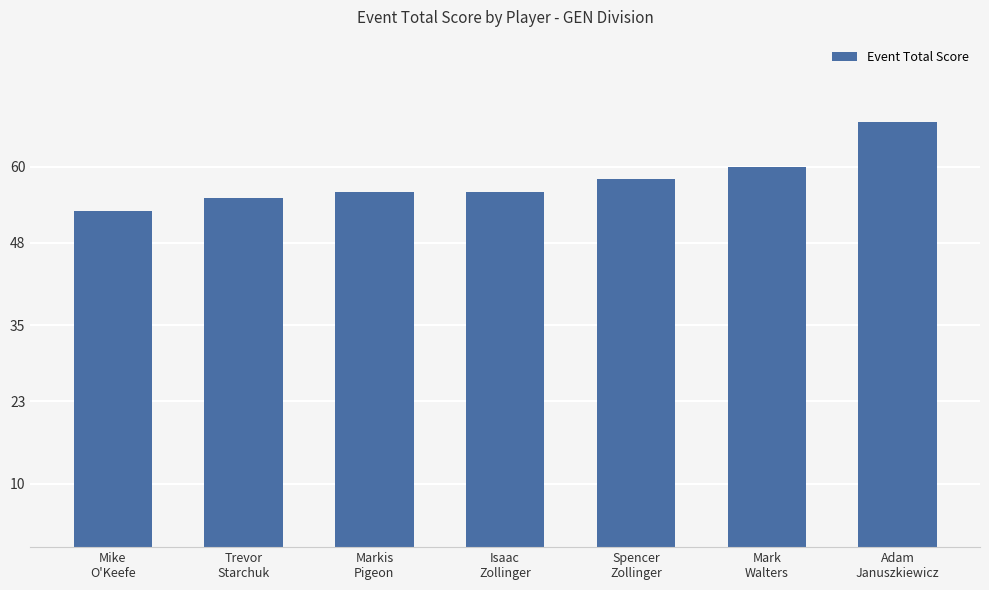

True or false: the data shows 89 at Adam
Januszkiewicz.

False